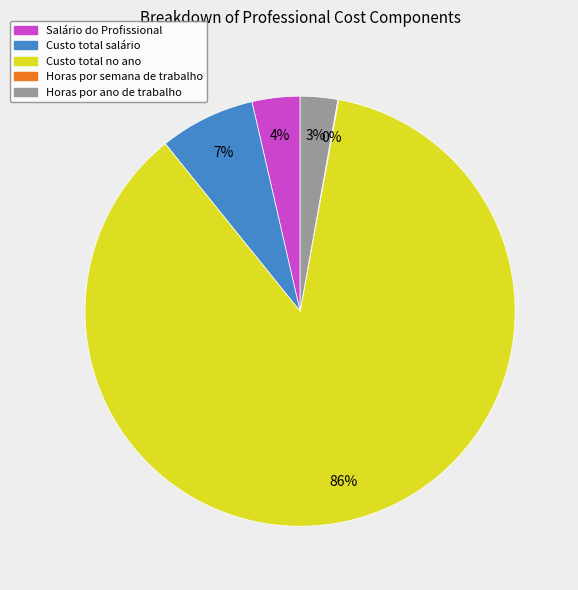

Approximately how many times larger is the value at Horas por ano de trabalho compared to Custo total salário?

0.4